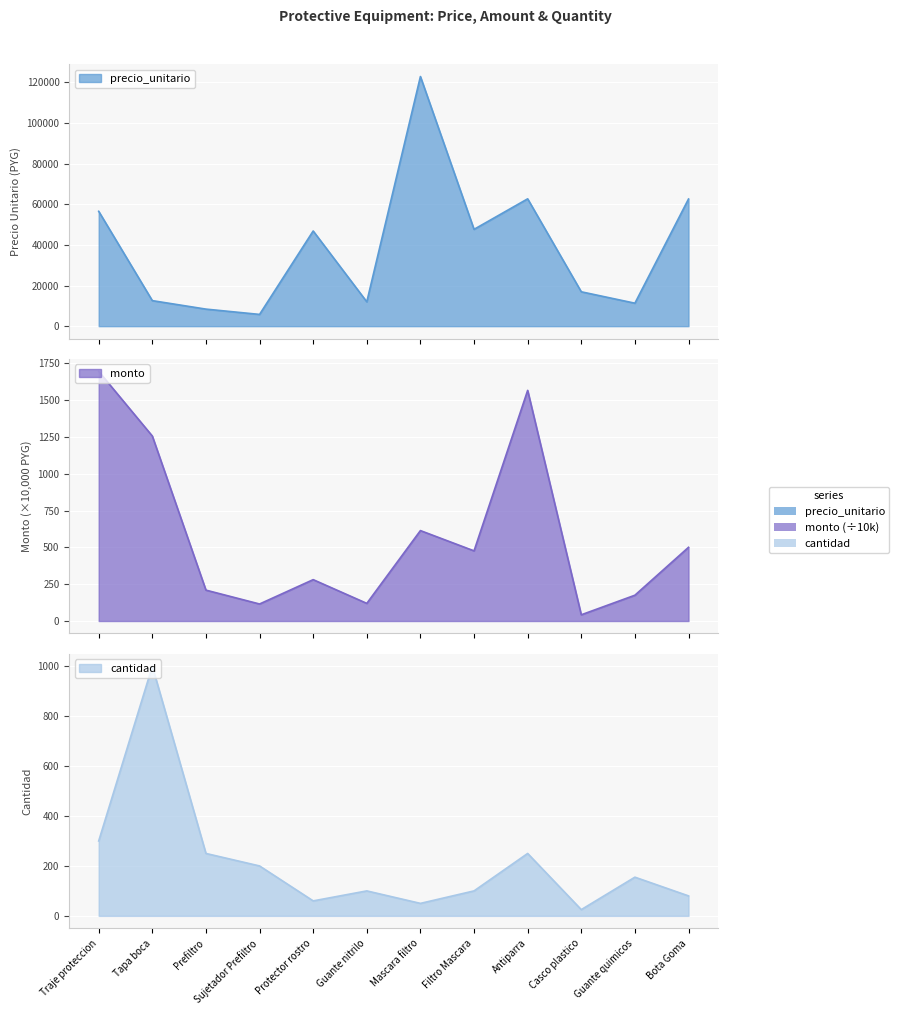

What is the sum of all monto values?

7051.2